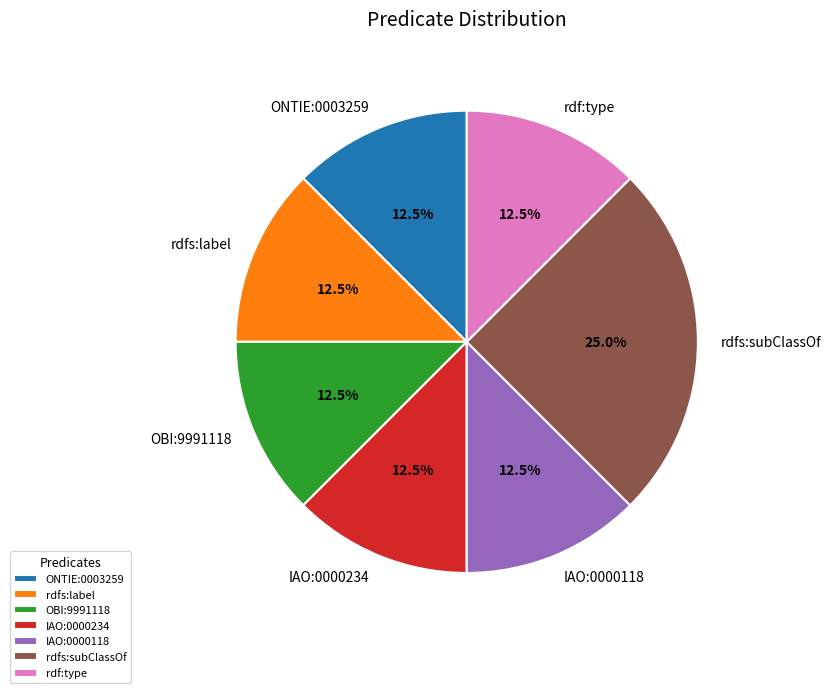

Is there any slice that represents more than half of the pie?

No